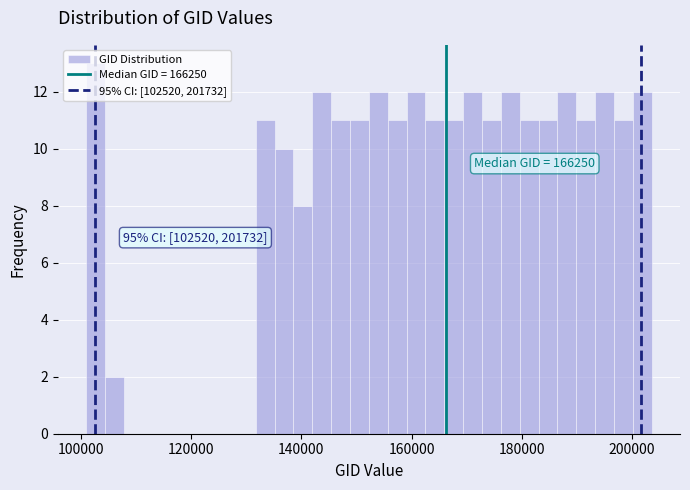

Around what value on the x-axis is the tallest bar? Give the approximate position of its centre, as read against the axis.

102000